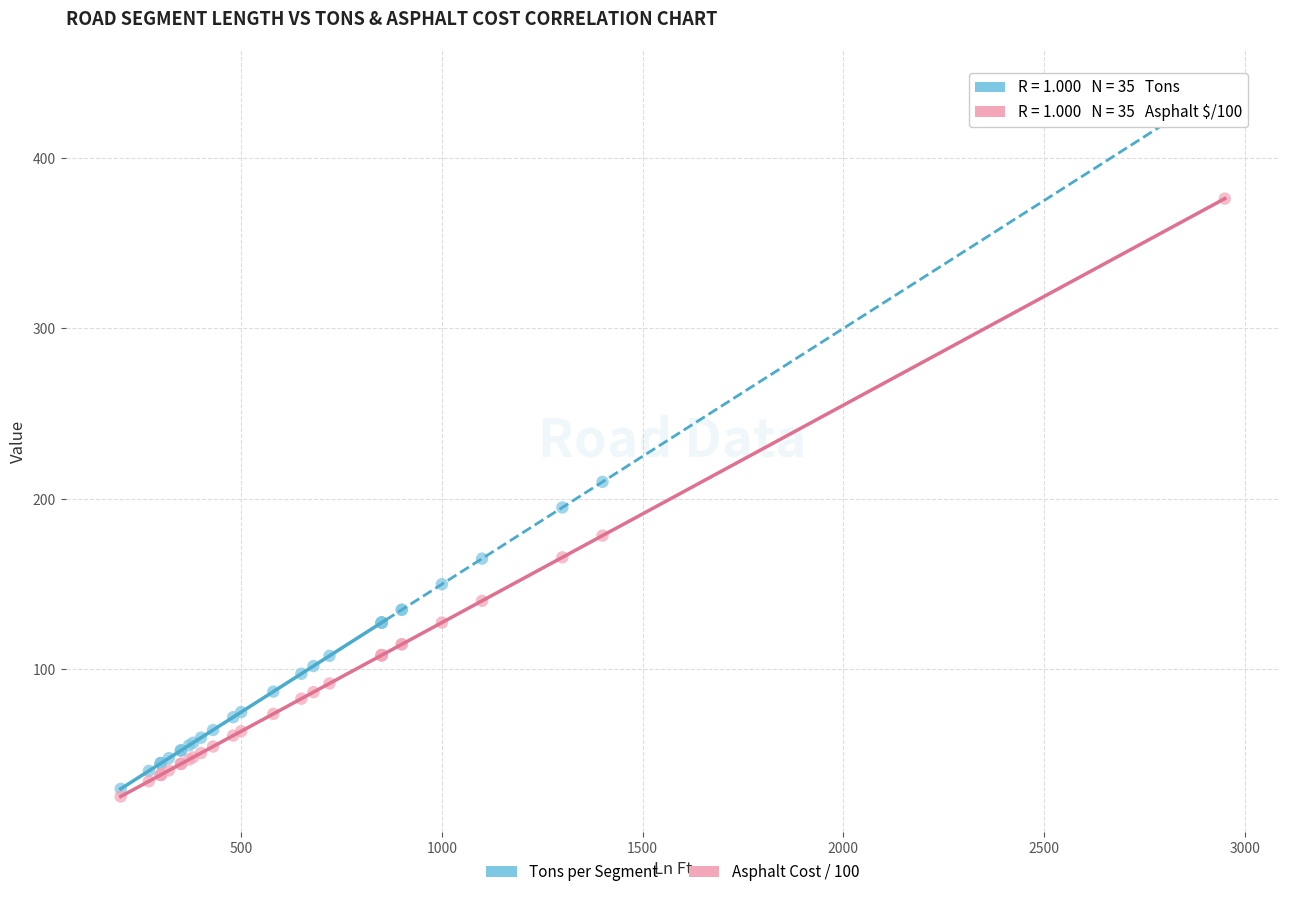

Across all series, what Y value is closest to 234?

210.0